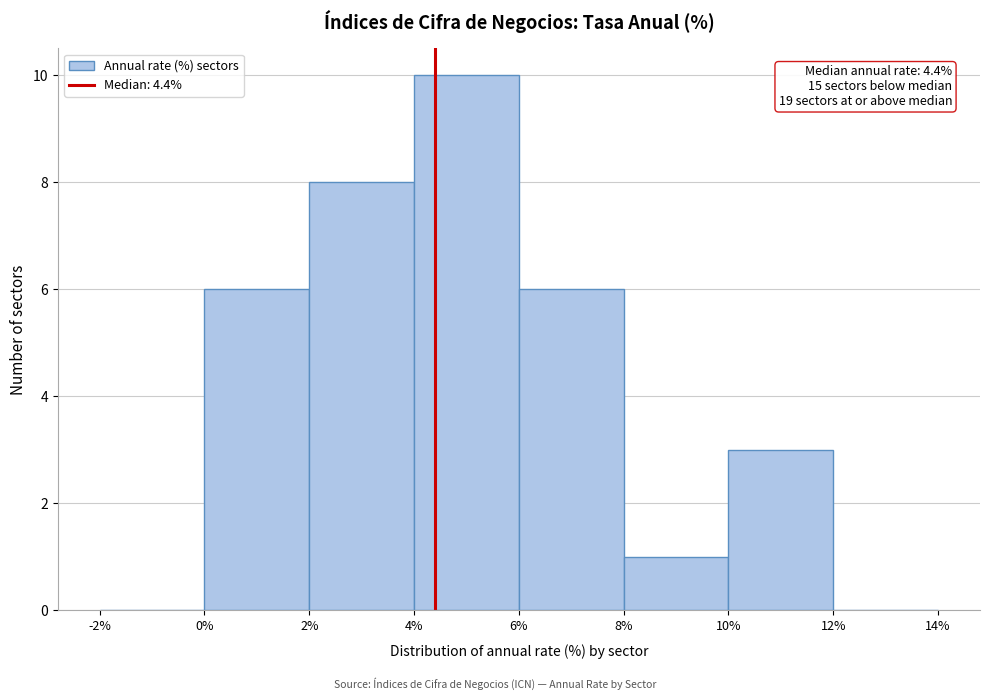

Over which range of the x-axis is the bar tallest?

4% to 6%